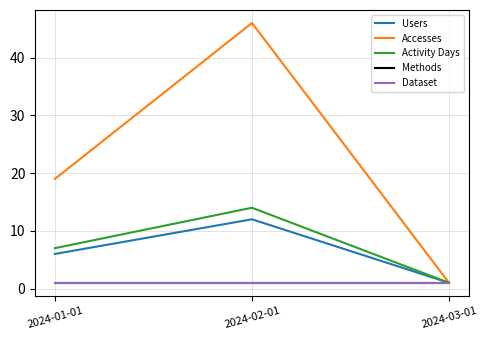

What is the total value across all series at 2024-03-01?

5